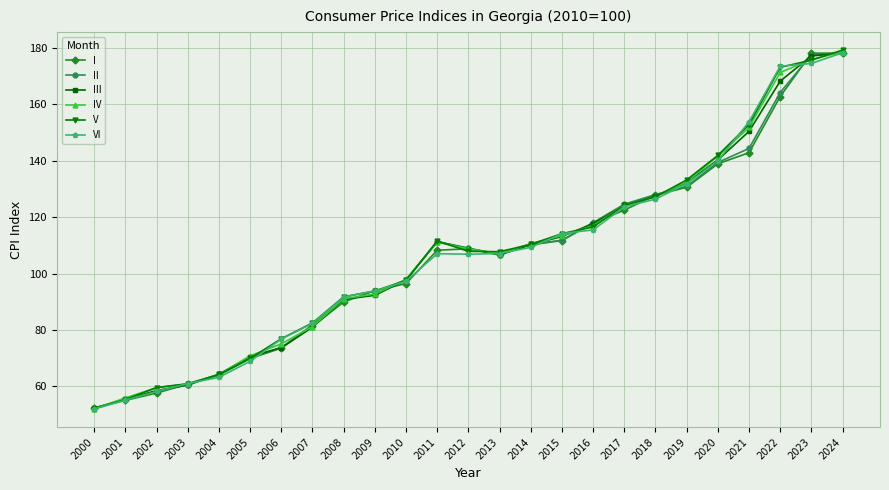

At which category is the sum across all series the highest?

2024